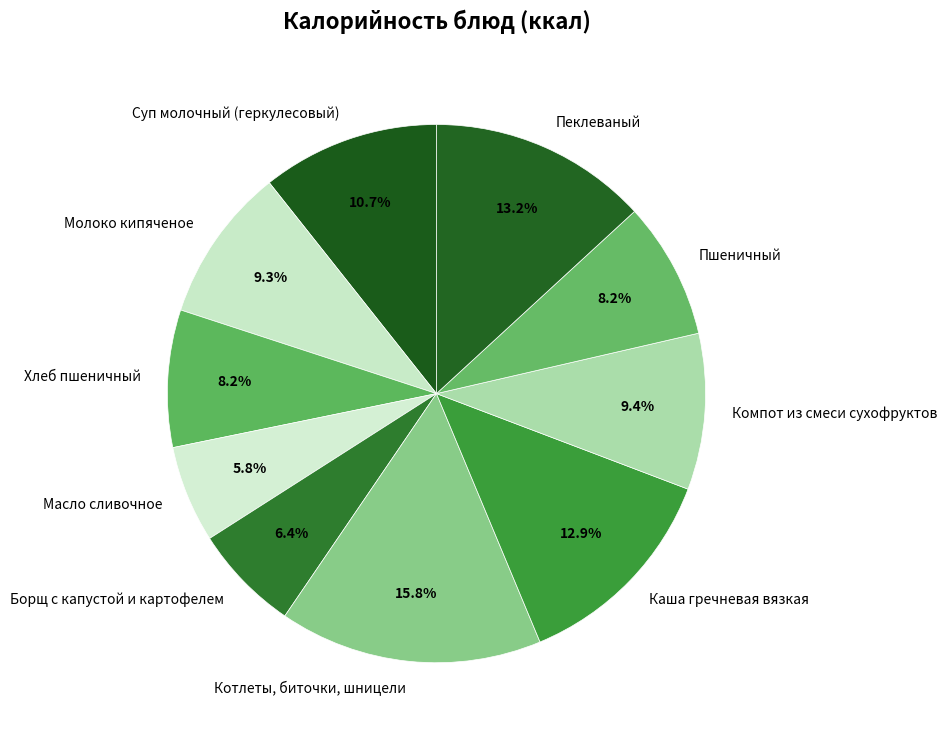

Which has a higher value, Борщ с капустой и картофелем or Котлеты, биточки, шницели?

Котлеты, биточки, шницели